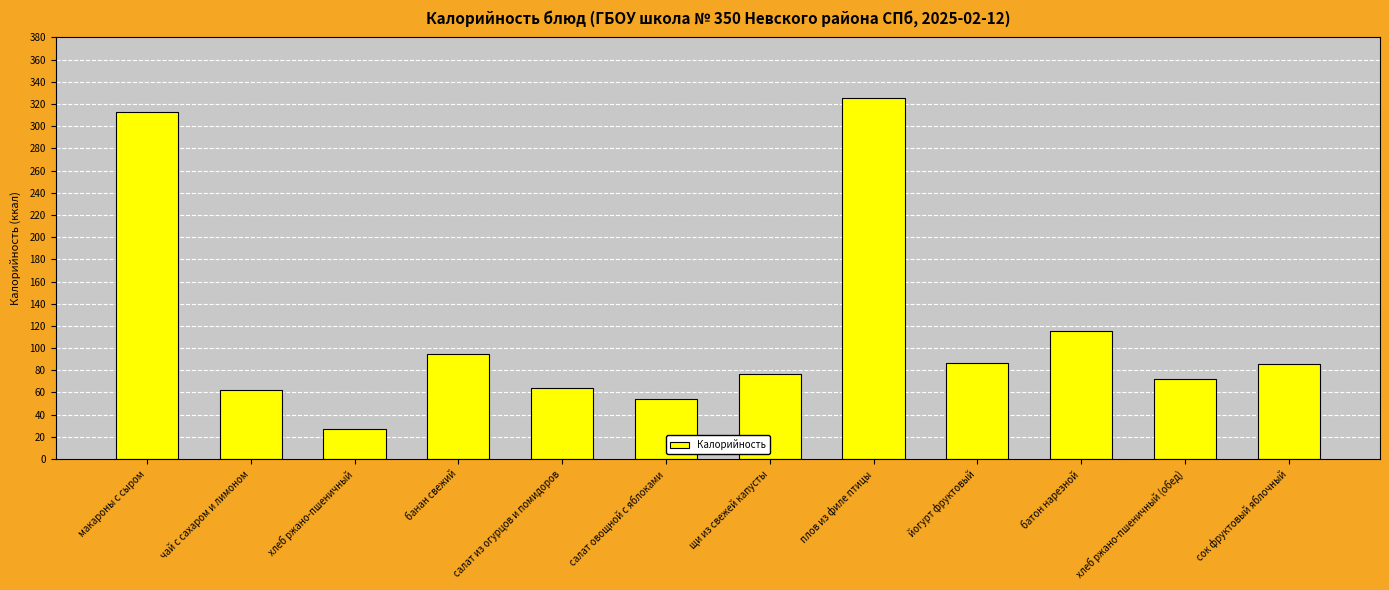

How many categories are shown in the chart?

12